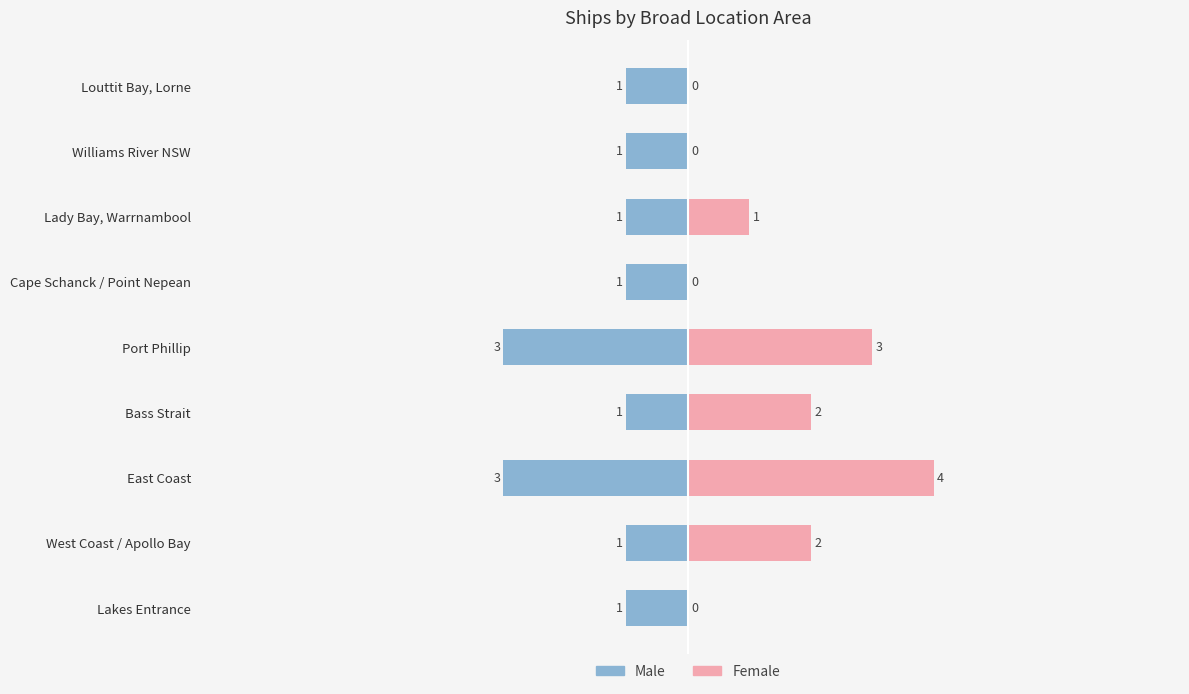

What is the value of the Male bar at the 2nd from the left?

-1